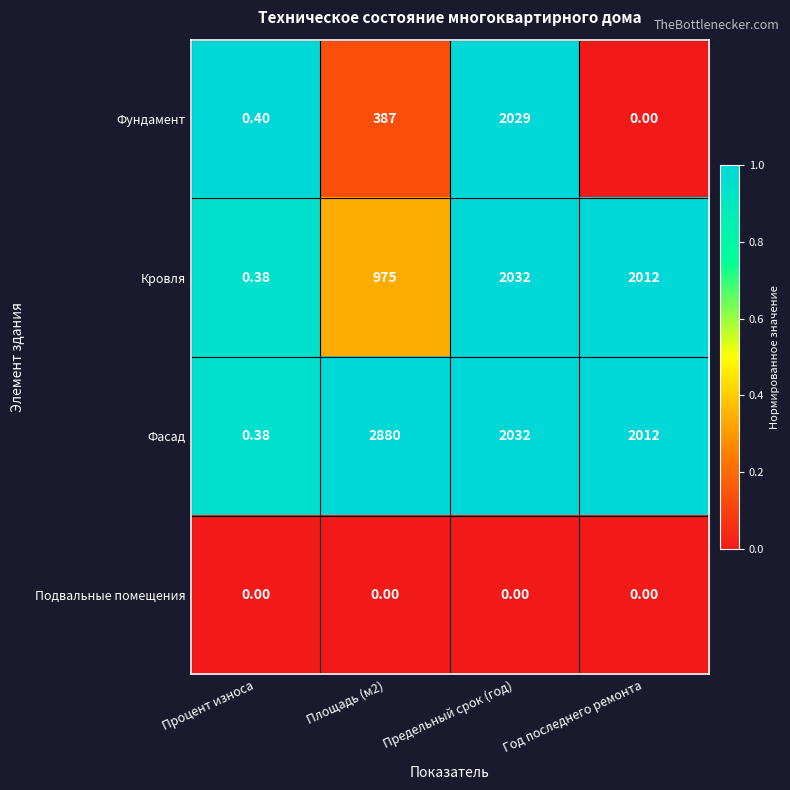

Which series has the largest total across all categories?

Фасад